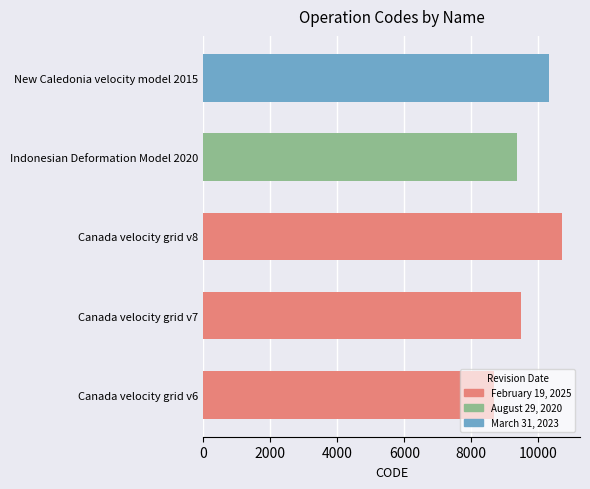

What is the smallest value displayed?

8676